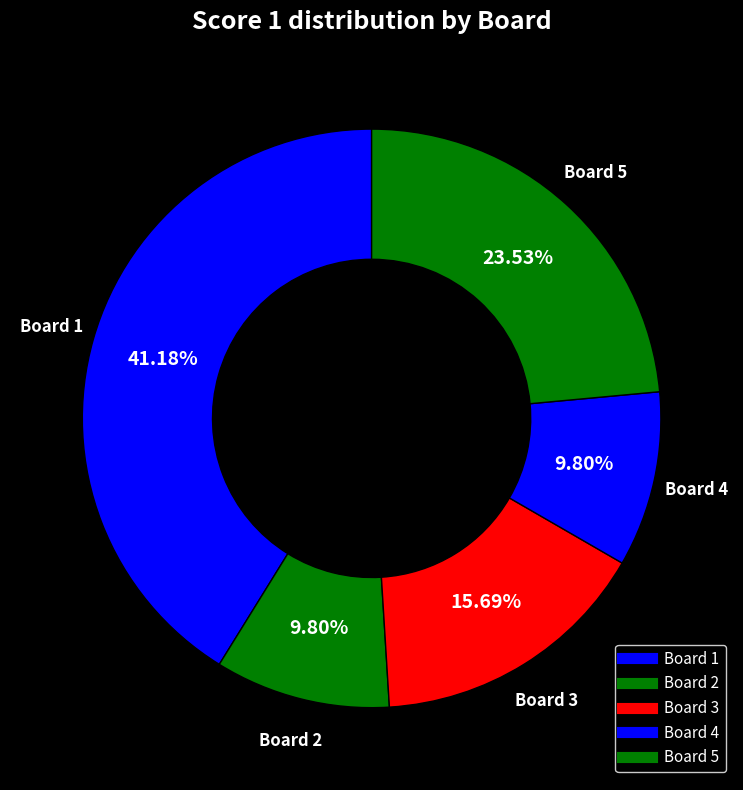

Rank the categories by value from highest to lowest.

1, 5, 3, 2, 4